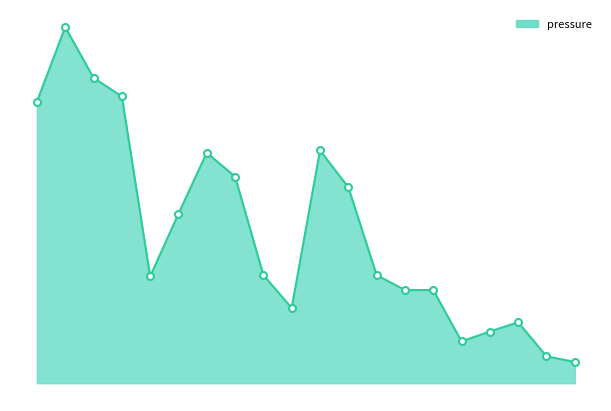

Does the chart display data point markers on the line(s)?

No